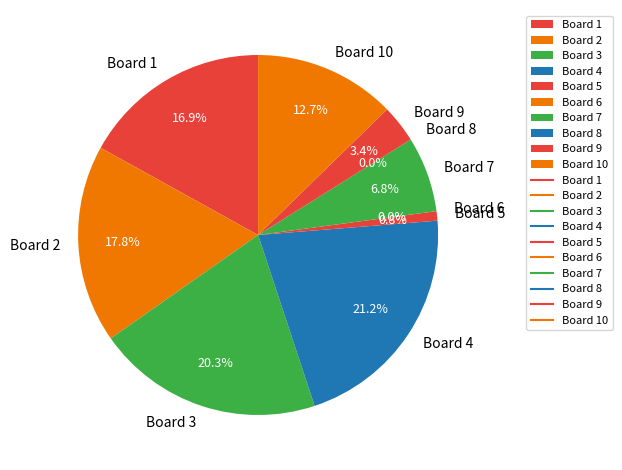

Rank the categories by value from lowest to highest.

Board 6, Board 8, Board 5, Board 9, Board 7, Board 10, Board 1, Board 2, Board 3, Board 4